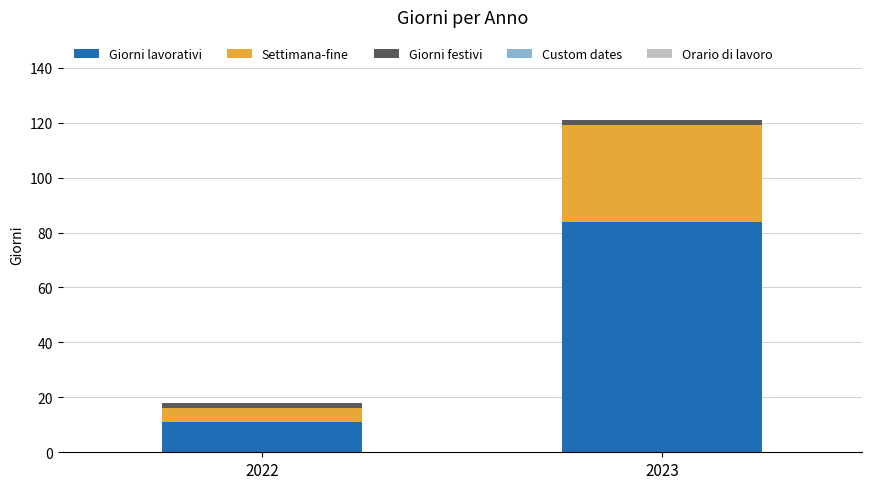

At which label is Giorni lavorativi closest to 47?

2022